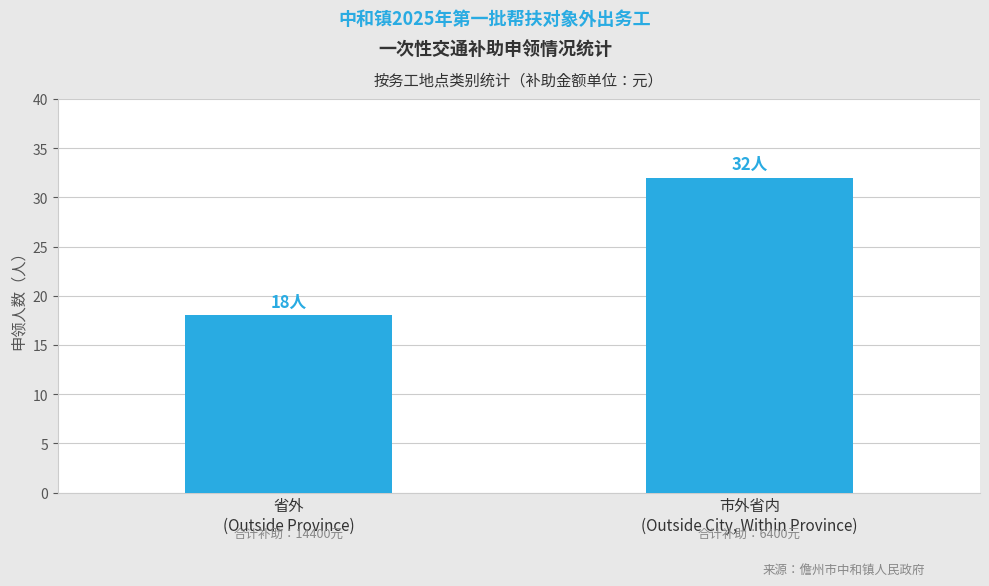

The value at 省外
(Outside Province) is 18. True or false?

True